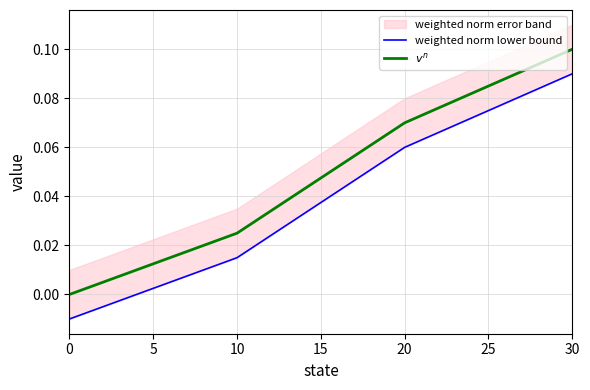

Count the number of categories in the chart.

4